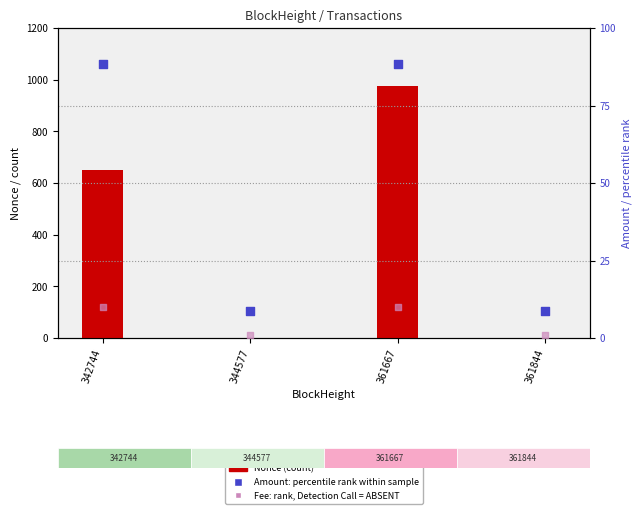

At how many categories does at least one series exceed 6505?

2